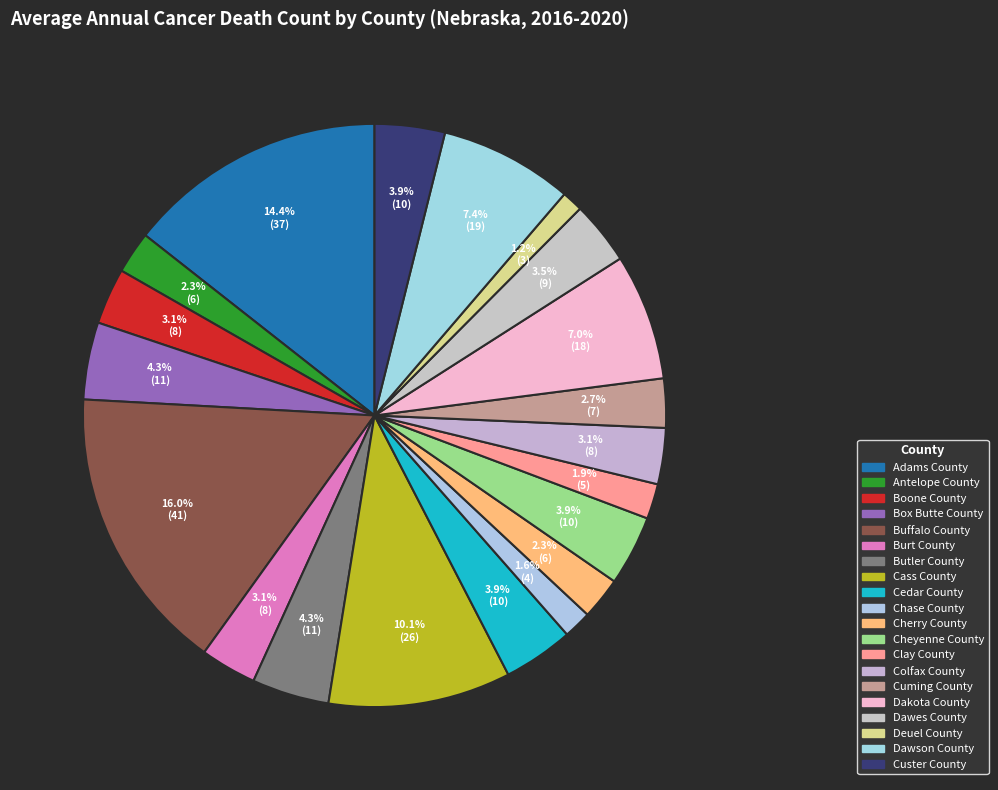

Which category has the biggest portion of the pie?

Buffalo County